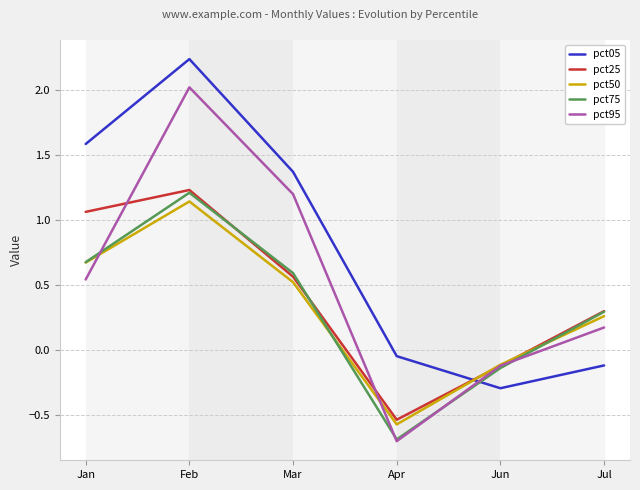

At which category does the chart reach its peak across all series?

Feb